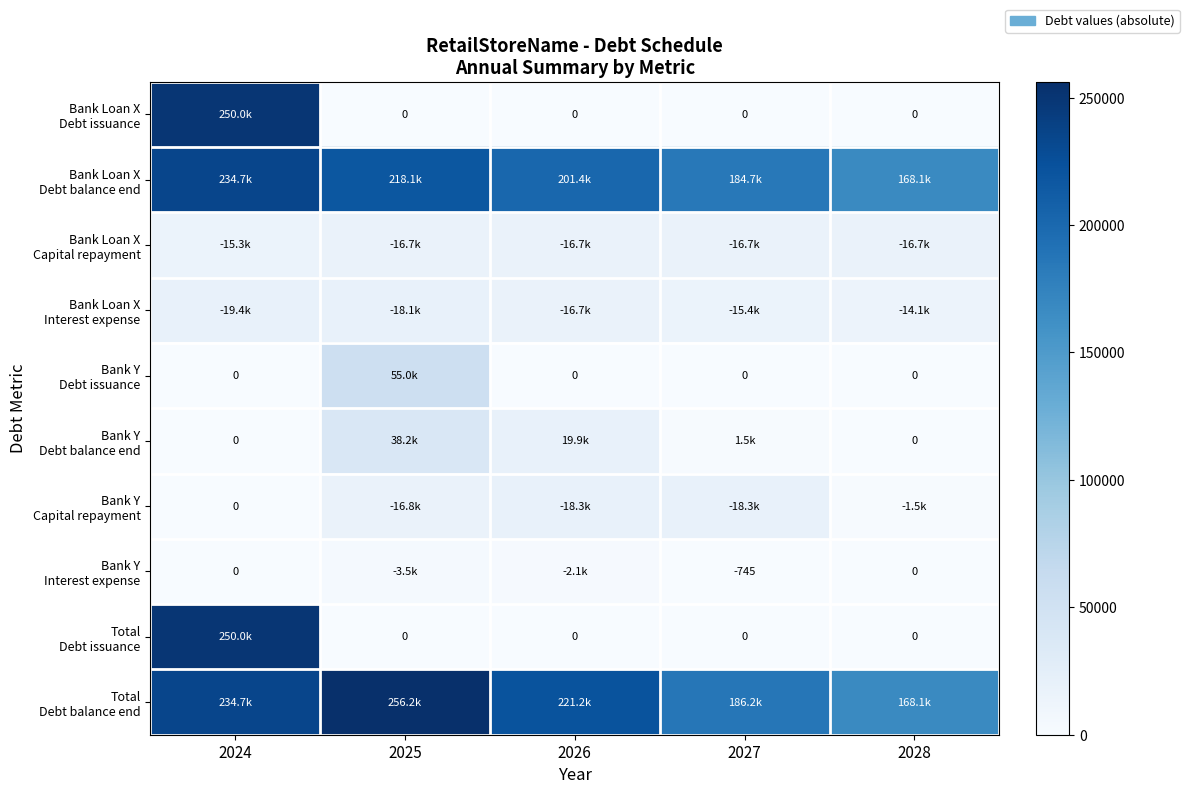

Which series has the largest total across all categories?

Total Debt balance end